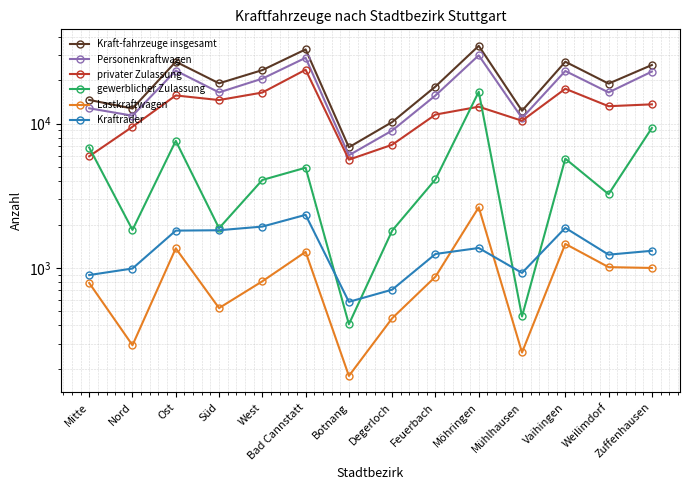

What is the difference between the highest and lowest values at Degerloch?

9802